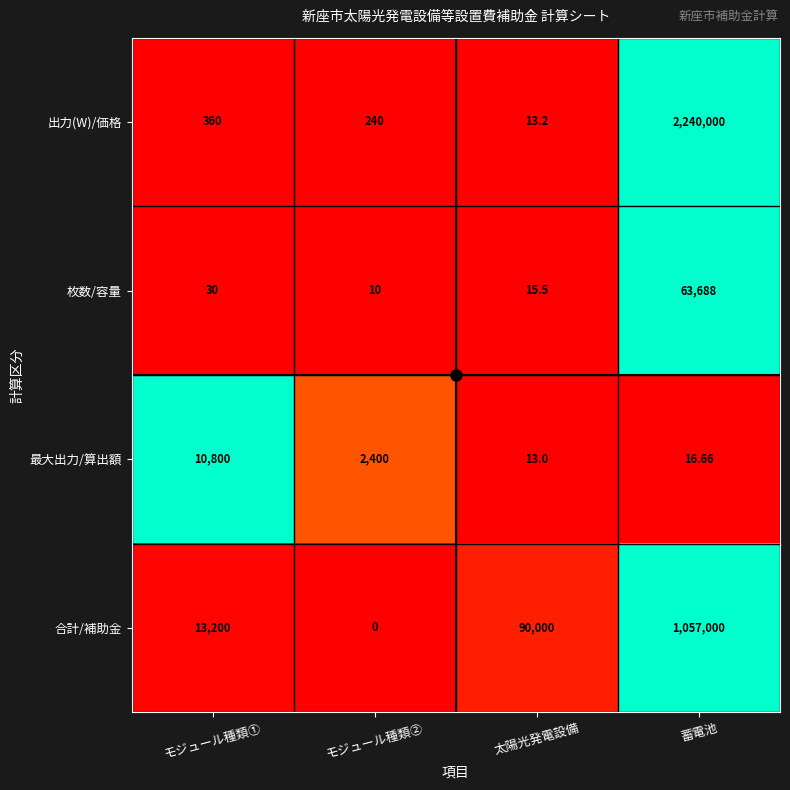

Which series has the largest range (max minus min)?

出力(W)/価格